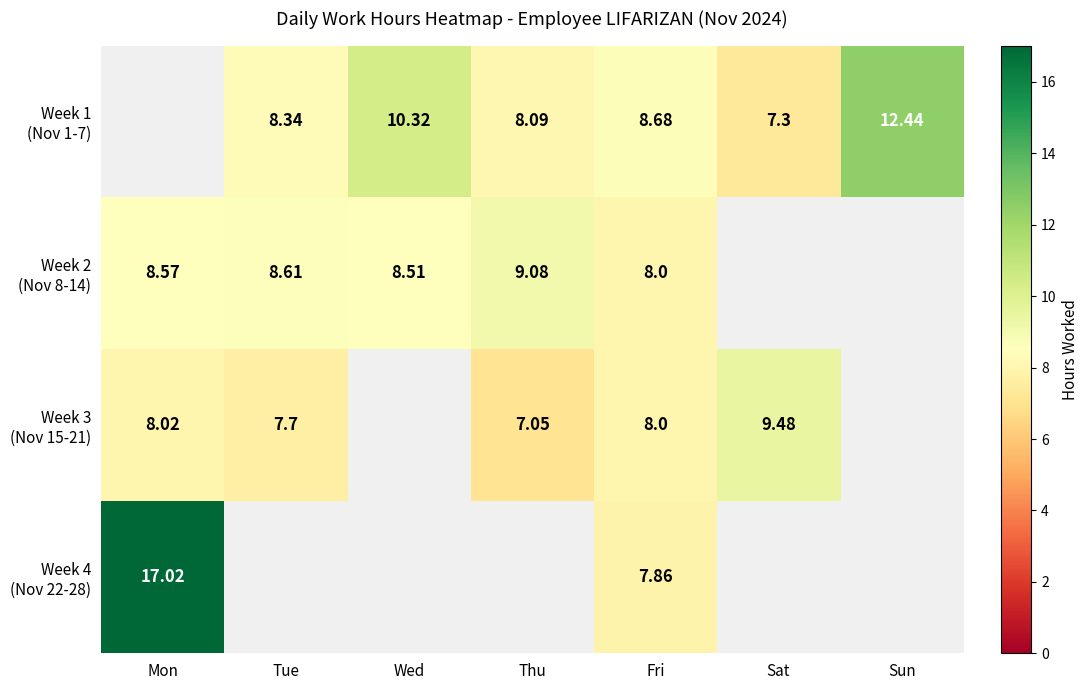

Is the value of Week 1 (Nov 1-7) at Tue greater than the value of Week 2 (Nov 8-14) at Tue?

No